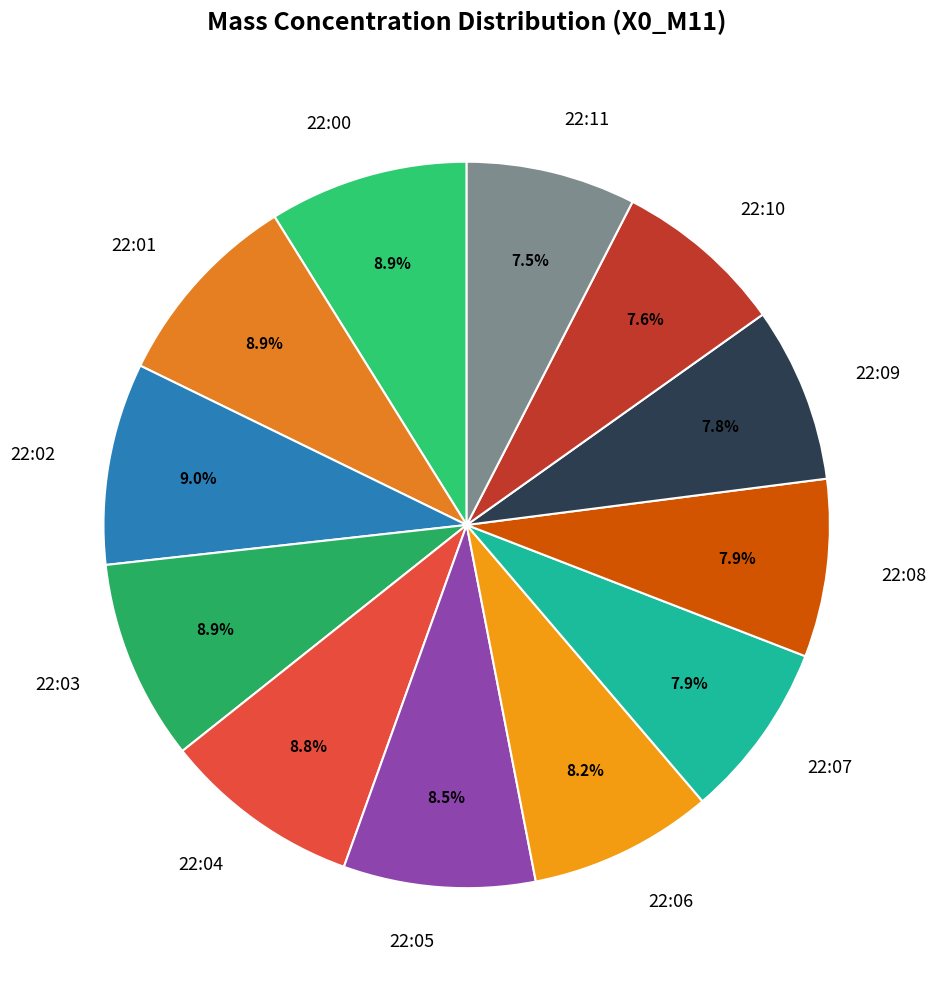

Is it true that 22:02 is 1% of the pie?

False